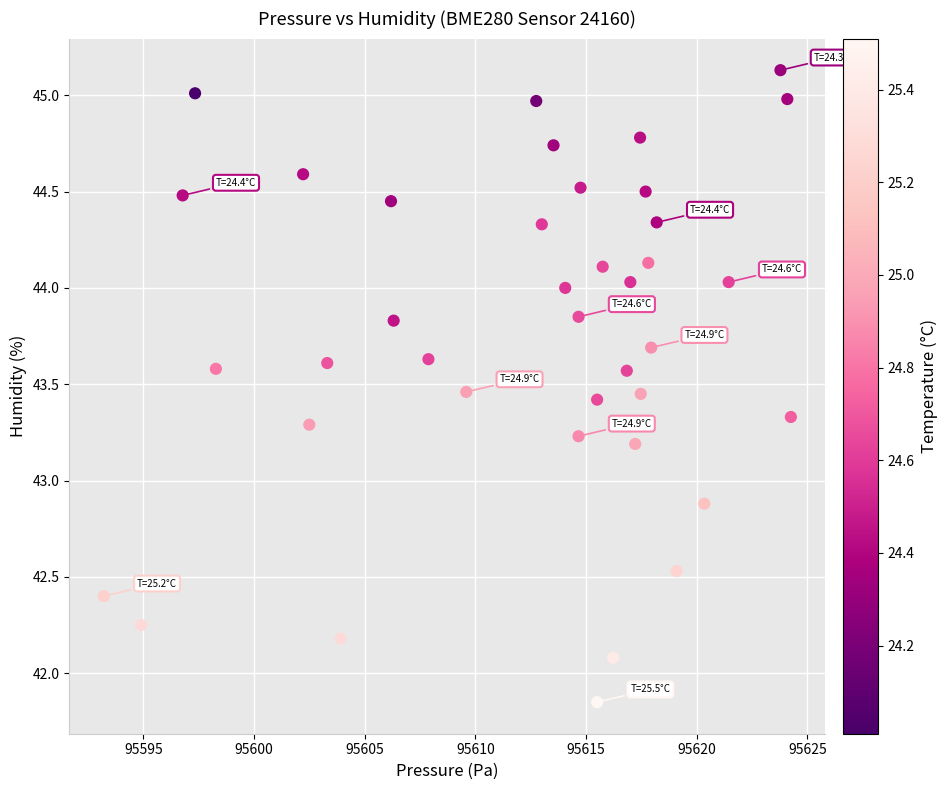

What is the range of Y values (max minus min)?

3.3